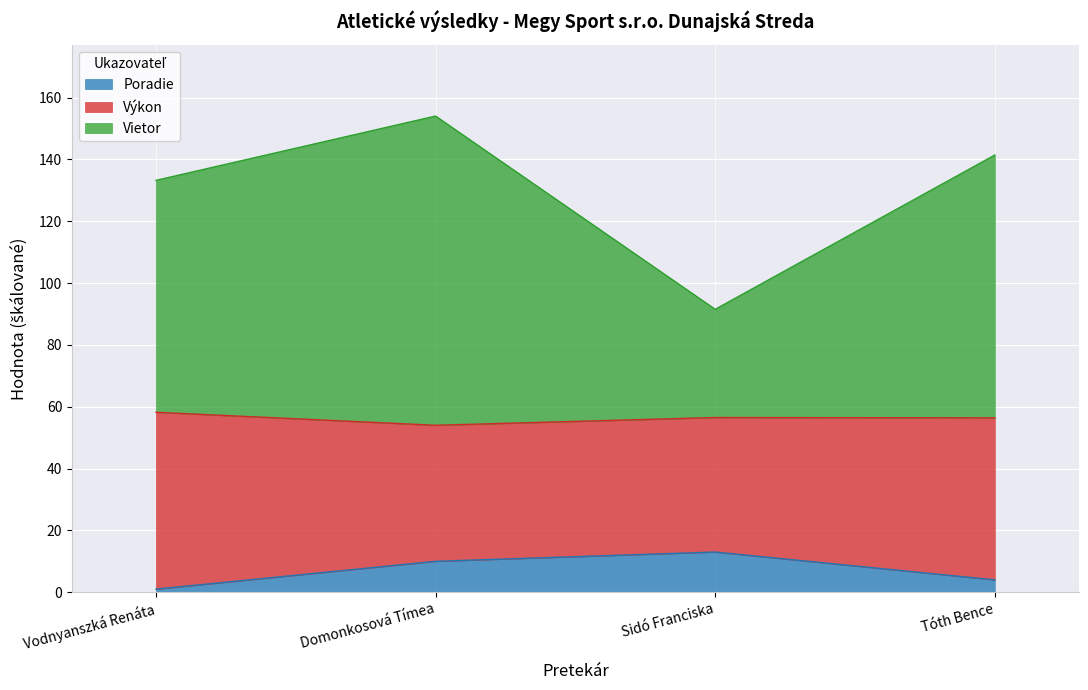

At which label does Poradie first exceed 10?

Sidó Franciska